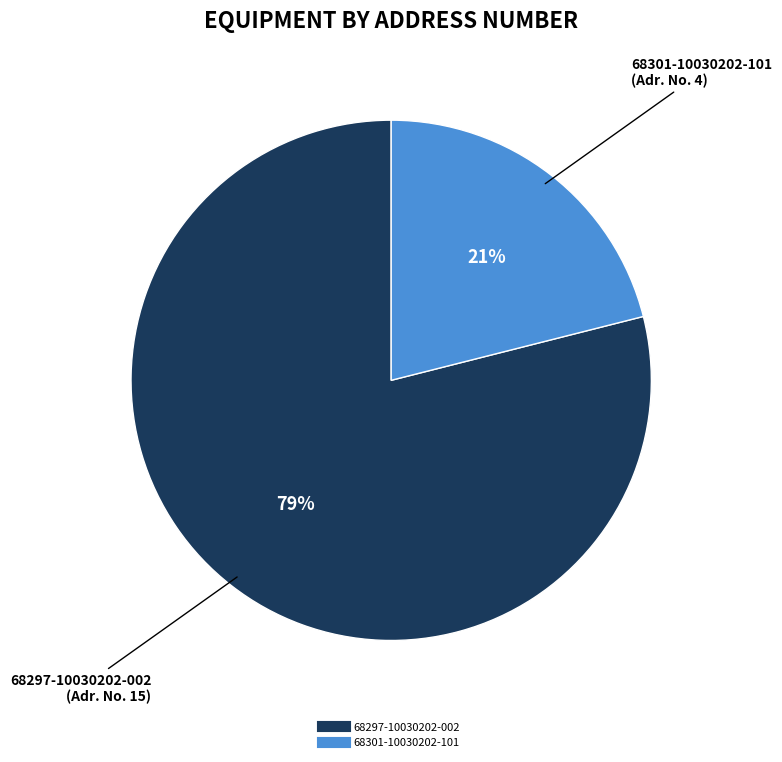

To the nearest percent, what is the difference between the largest and smallest slice percentages?

58%